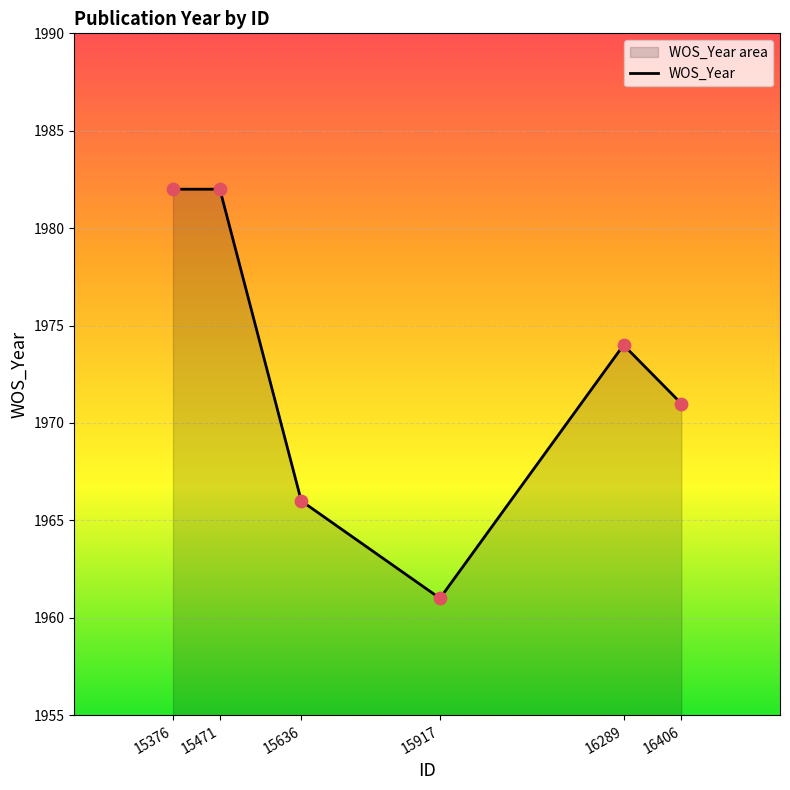

Which has a higher value, 15471 or 16406?

15471